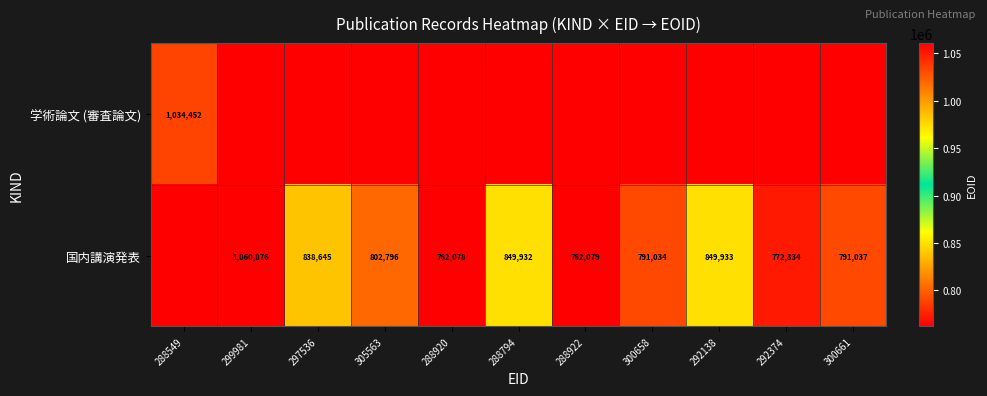

The 国内講演発表 series shows 791037 at 300661. True or false?

True